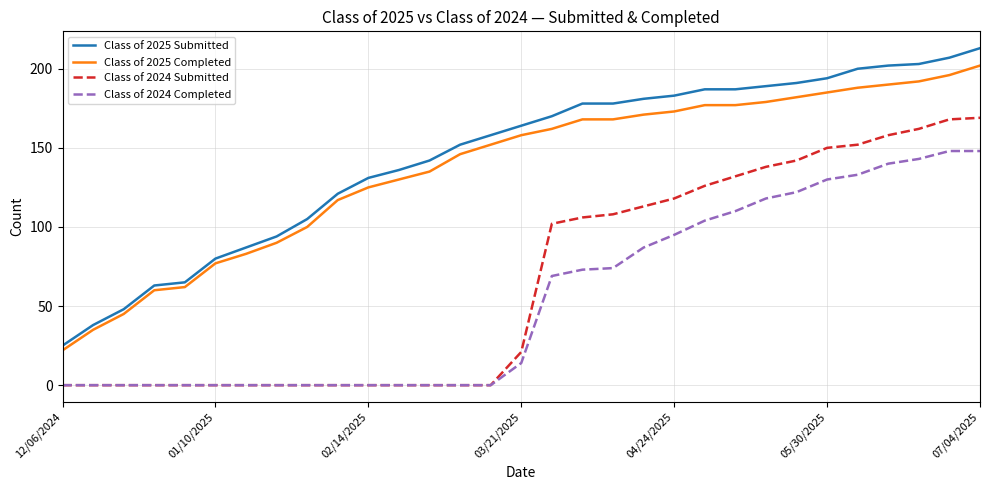

List the series in order of their peak value, lowest first.

Class of 2024 Completed, Class of 2024 Submitted, Class of 2025 Completed, Class of 2025 Submitted